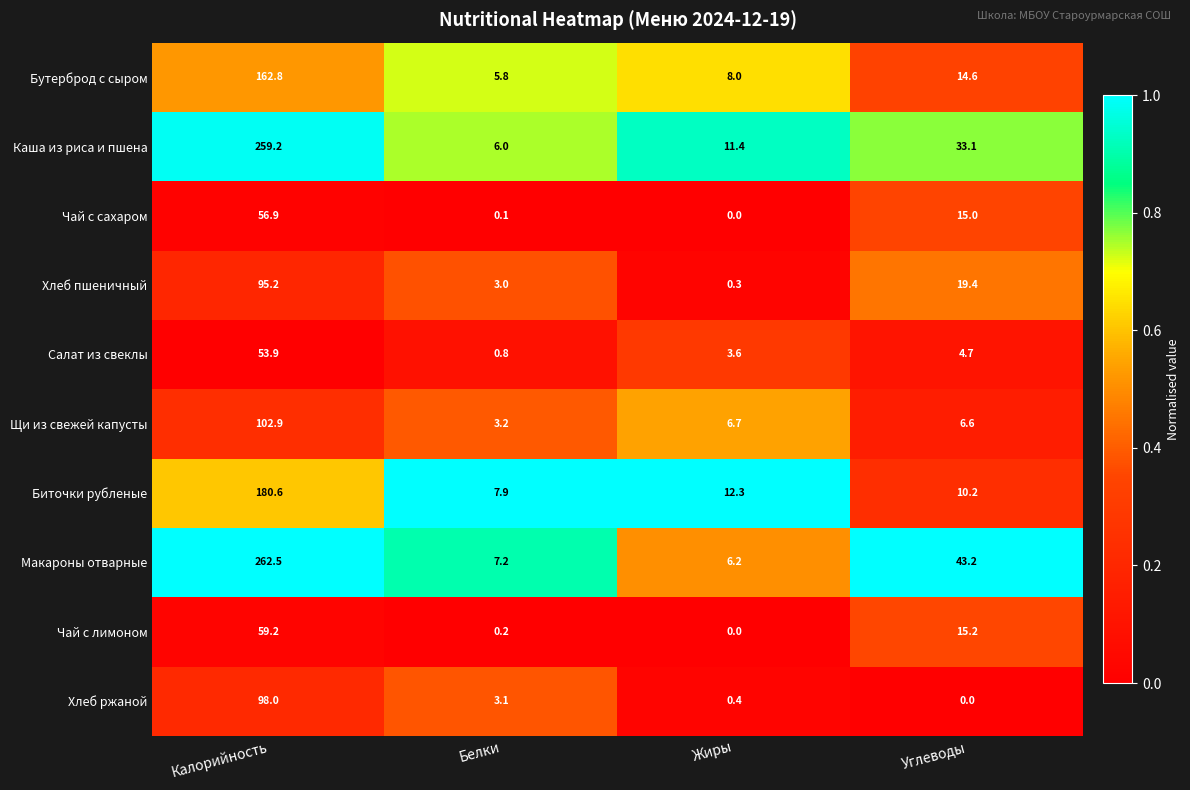

Is it true that Каша из риса и пшена equals 6.0 at Белки?

True